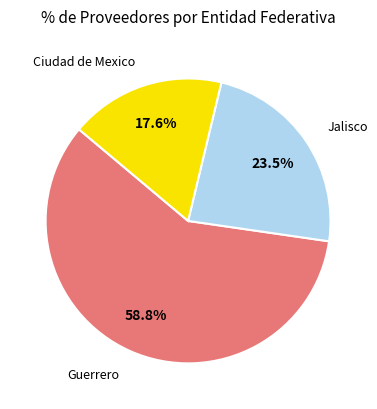

Does any single category account for the majority?

Yes